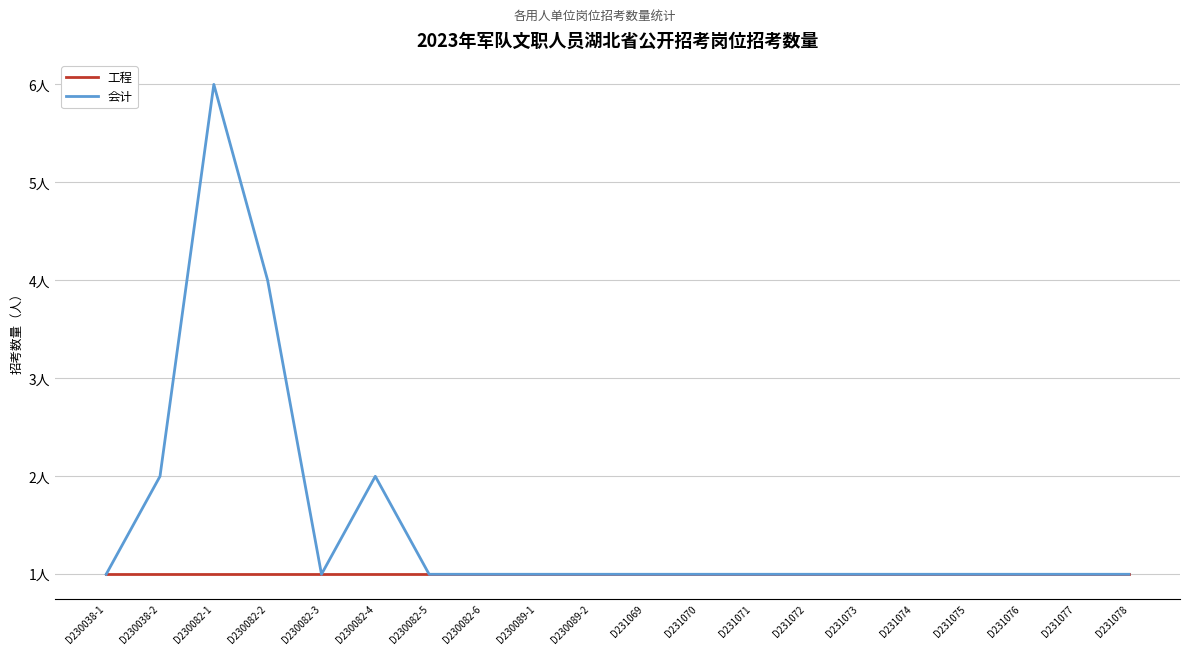

Reading left to right, transcribe all the data shown in this chart.

工程: 1	1	1	1	1	1	1	1	1	1	1	1	1	1	1	1	1	1	1	1
会计: 1	2	6	4	1	2	1	1	1	1	1	1	1	1	1	1	1	1	1	1